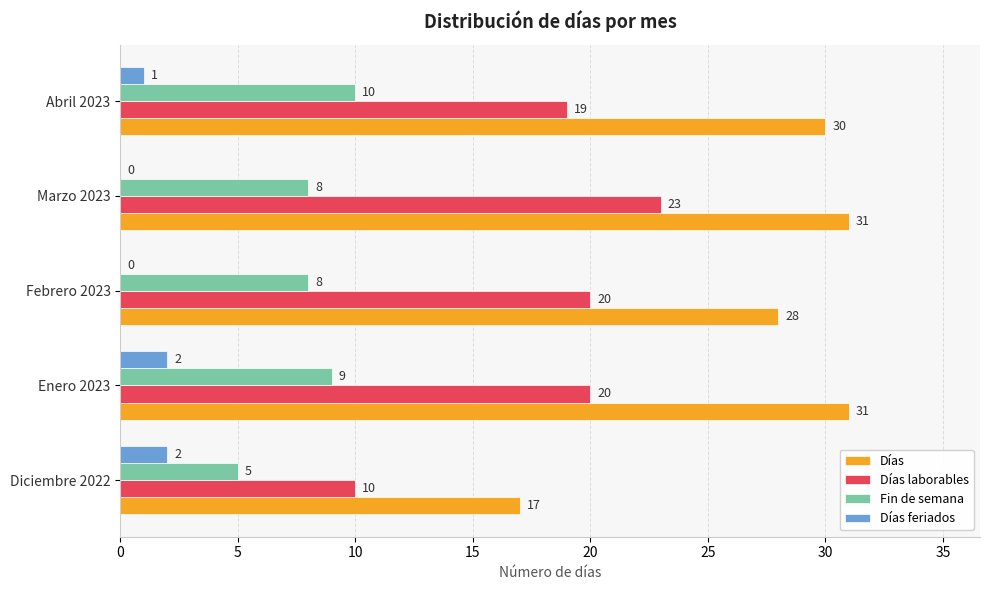

True or false: Días feriados has a value of 0 at Marzo 2023.

True